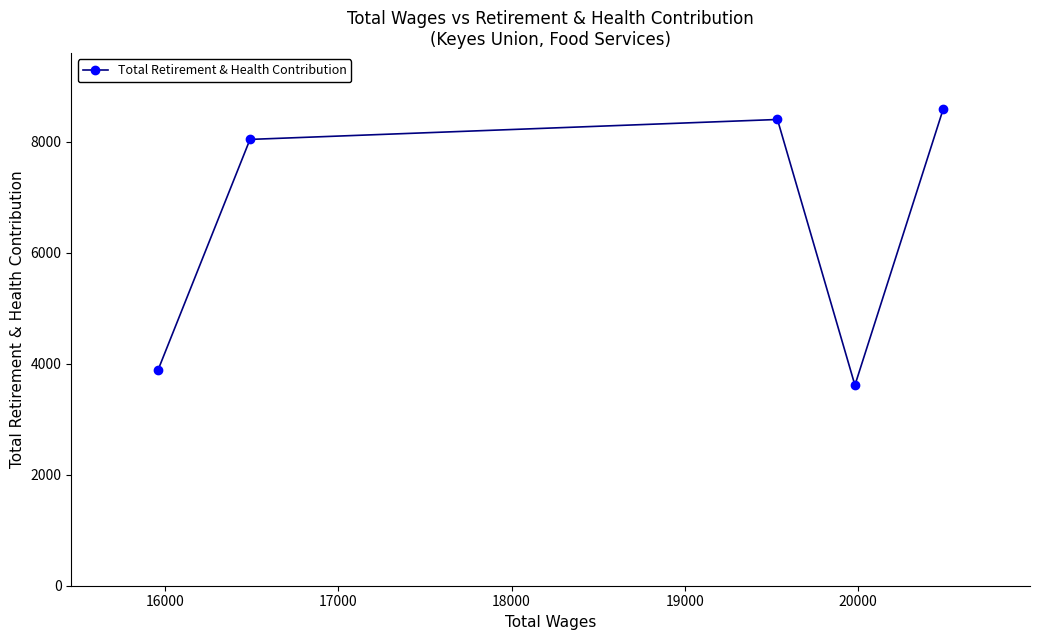

What is the smallest value displayed?

3612